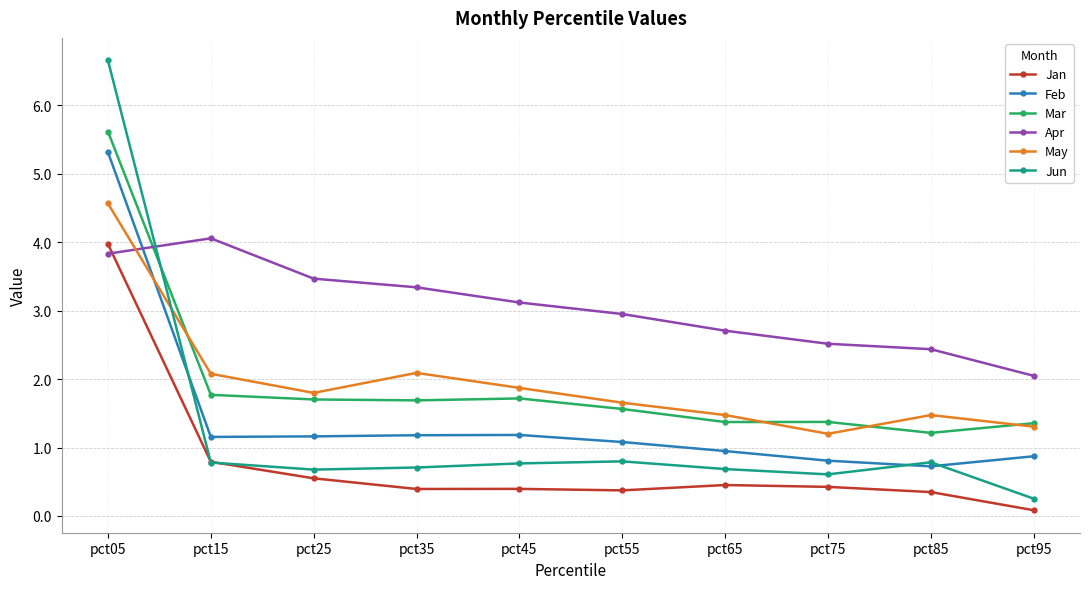

Is this an area chart (filled region under the line)?

No